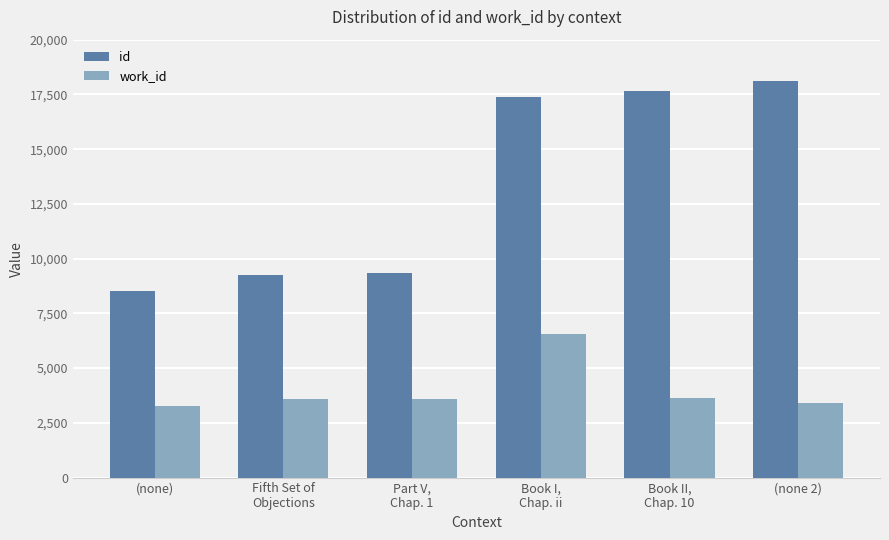

Which series has the largest range (max minus min)?

id